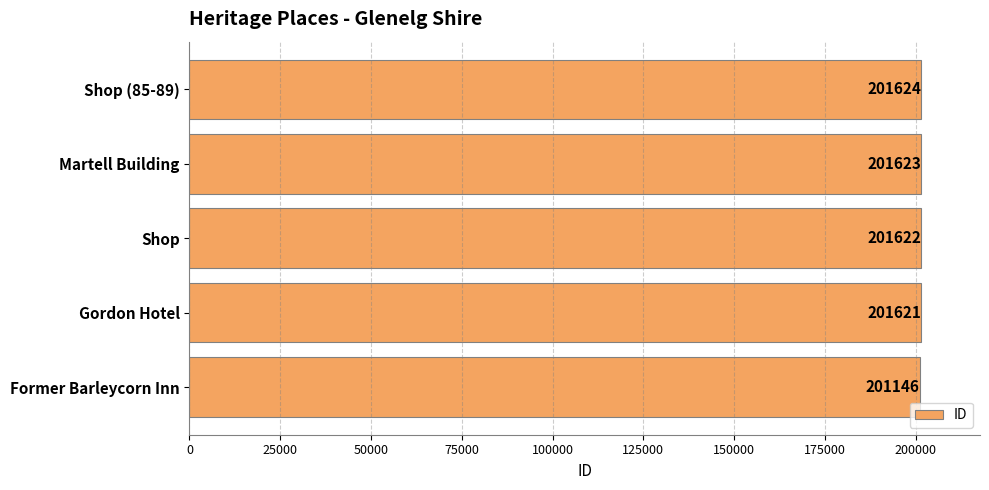

Reading bottom to top, extract all data points from this chart.

Former Barleycorn Inn=201146	Gordon Hotel=201621	Shop=201622	Martell Building=201623	Shop (85-89)=201624